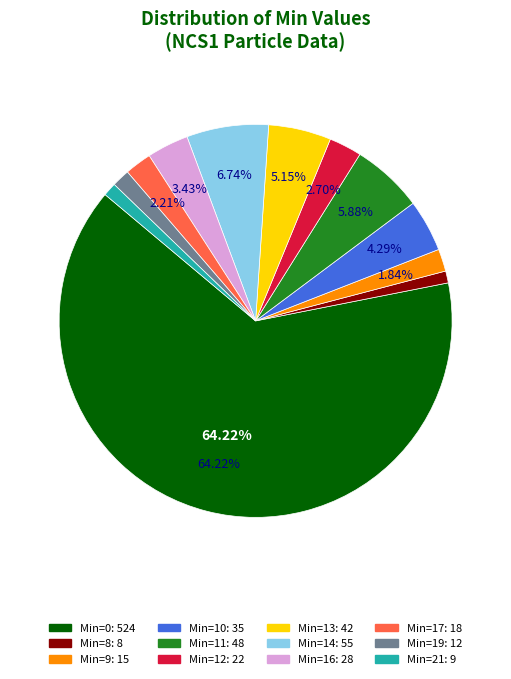

Approximately how many times larger is the value at Min=12 compared to Min=17?

1.2